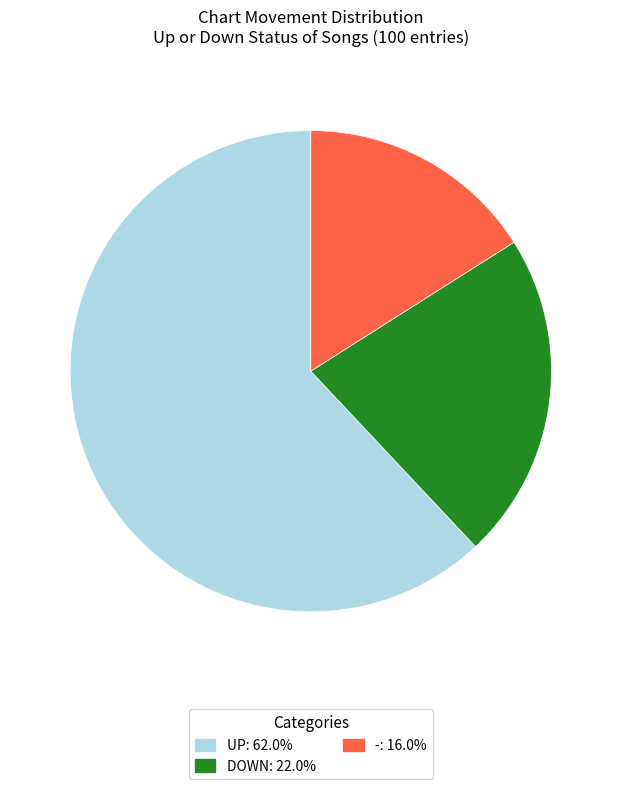

Is there any slice that represents more than half of the pie?

Yes